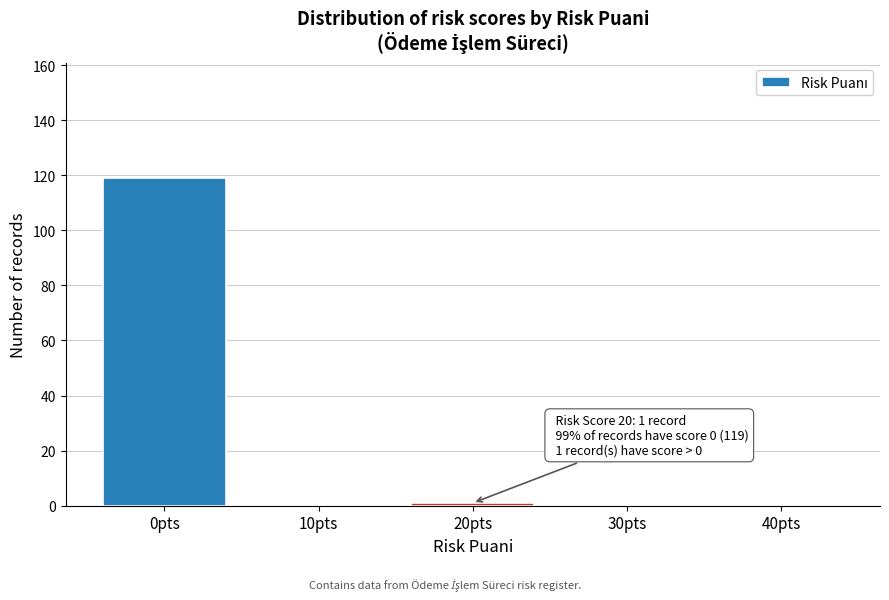

Reading right to left, what are all the values shown in this chart?

40pts=0	30pts=0	20pts=1	10pts=0	0pts=119